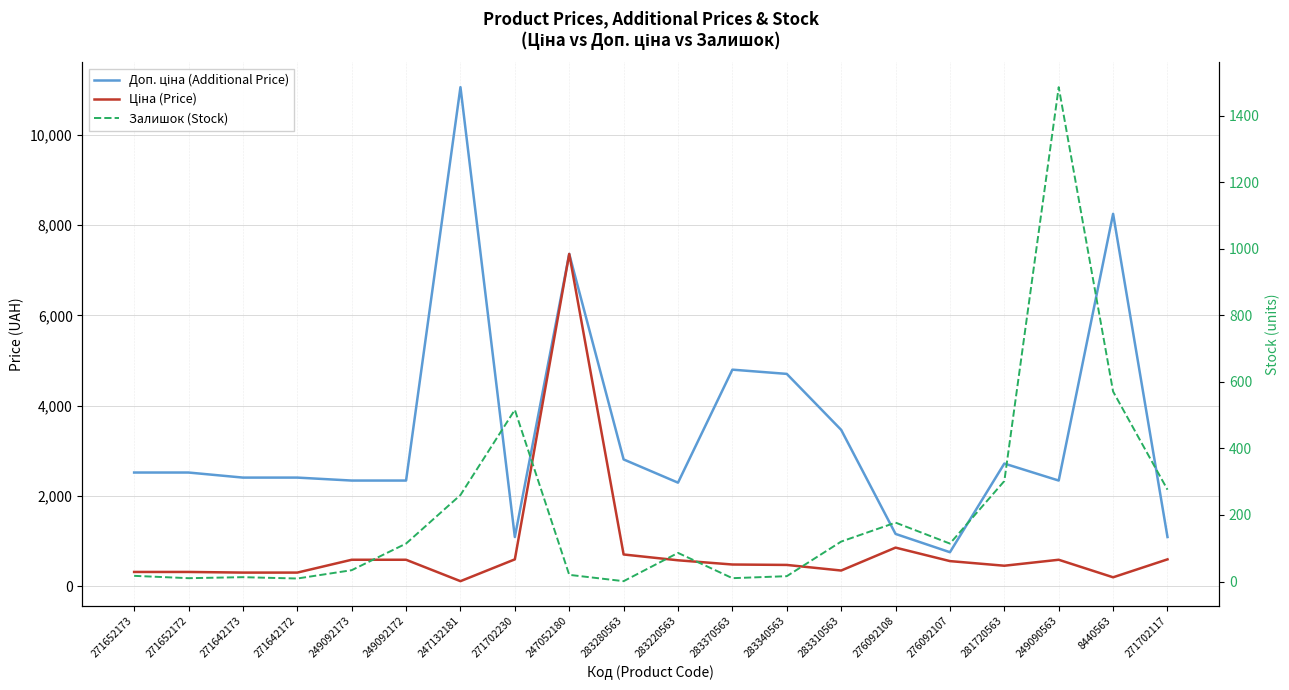

What position from the left is 271702117?

20